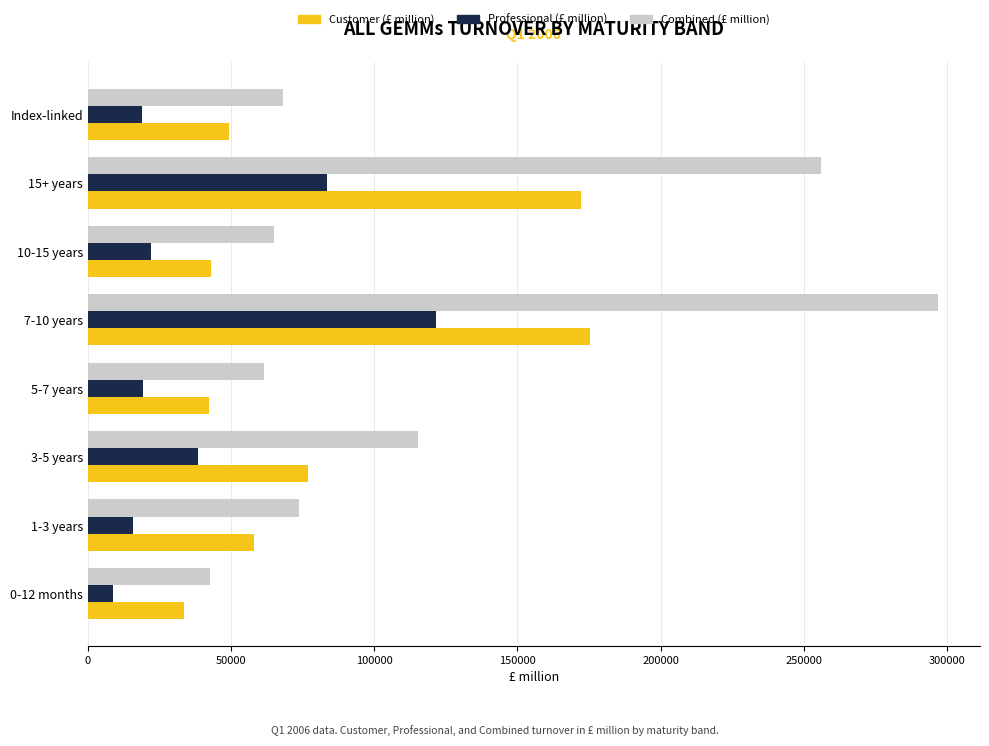

The value of Professional (£ million) at 15+ years is 19586.5. True or false?

False